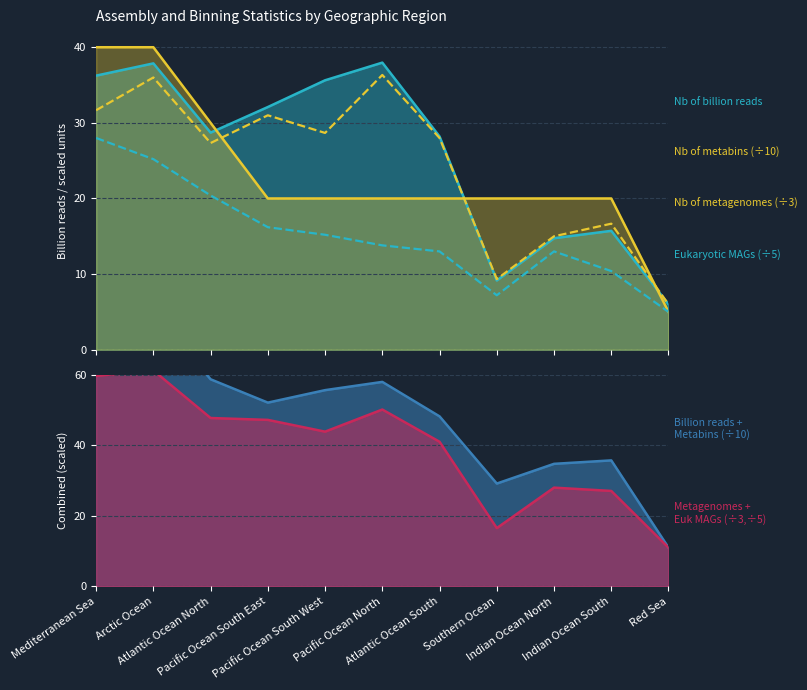

The Eukaryotic MAGs (÷5) series shows 25.2 at Arctic Ocean. True or false?

True